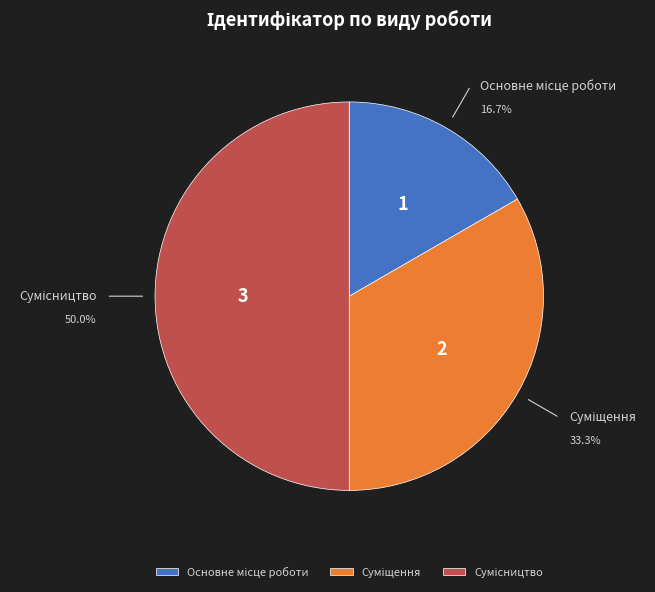

To the nearest percent, what percentage of the pie is Основне місце роботи?

17%